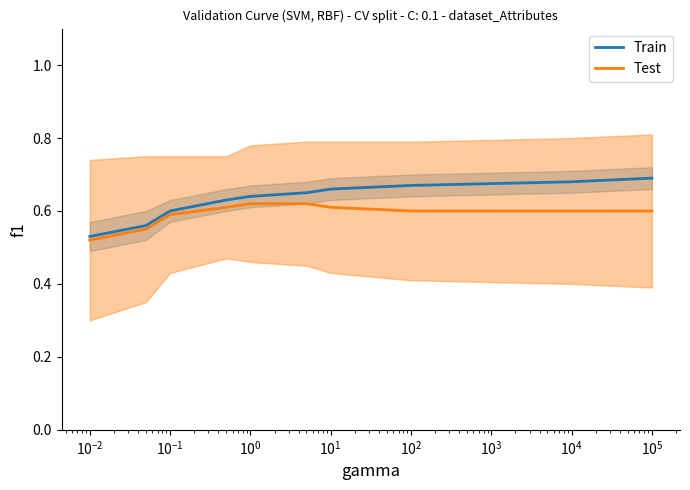

True or false: Train and Test intersect in this chart.

False